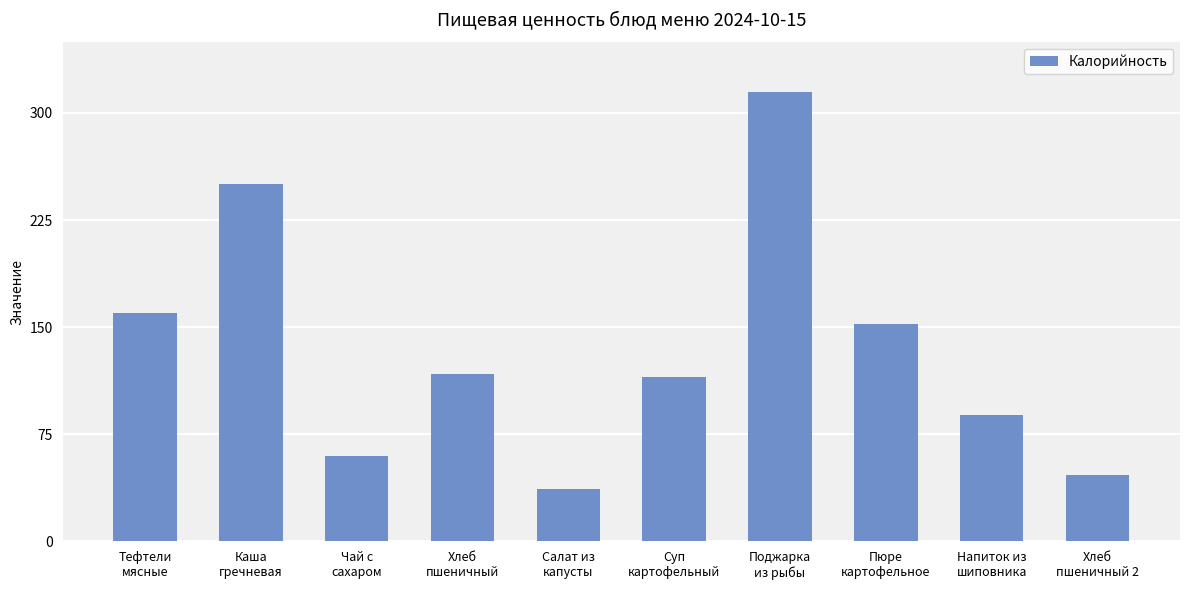

What is the smallest value displayed?

36.8